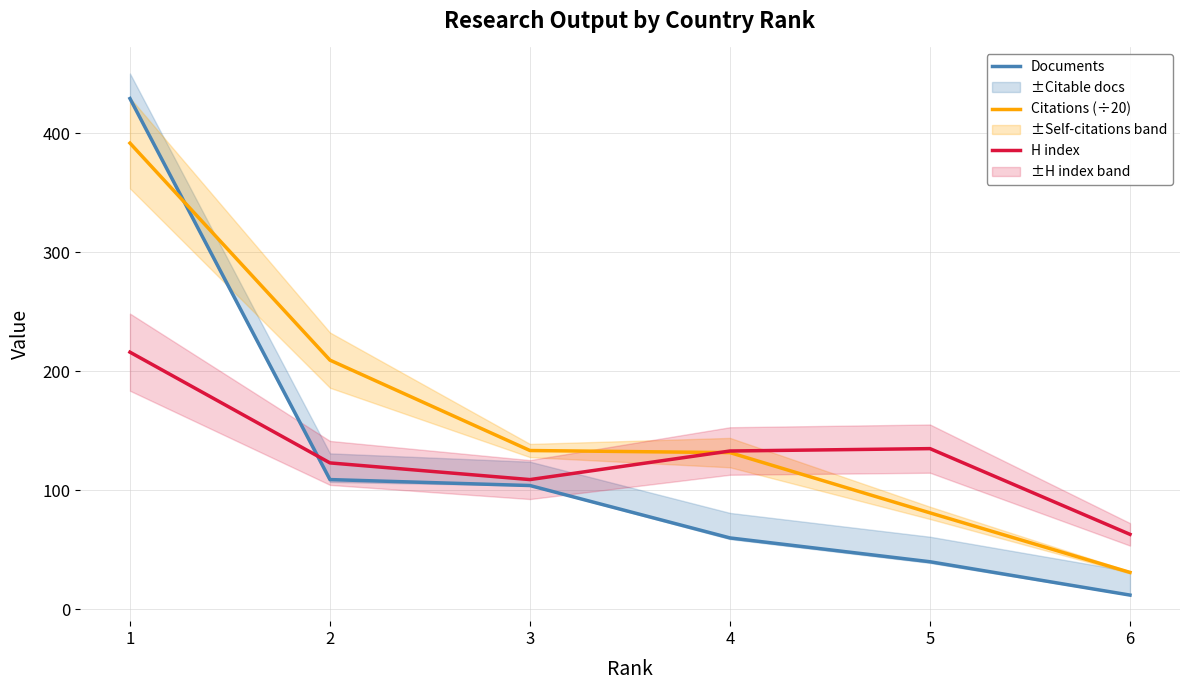

At how many categories does at least one series exceed 150?

2